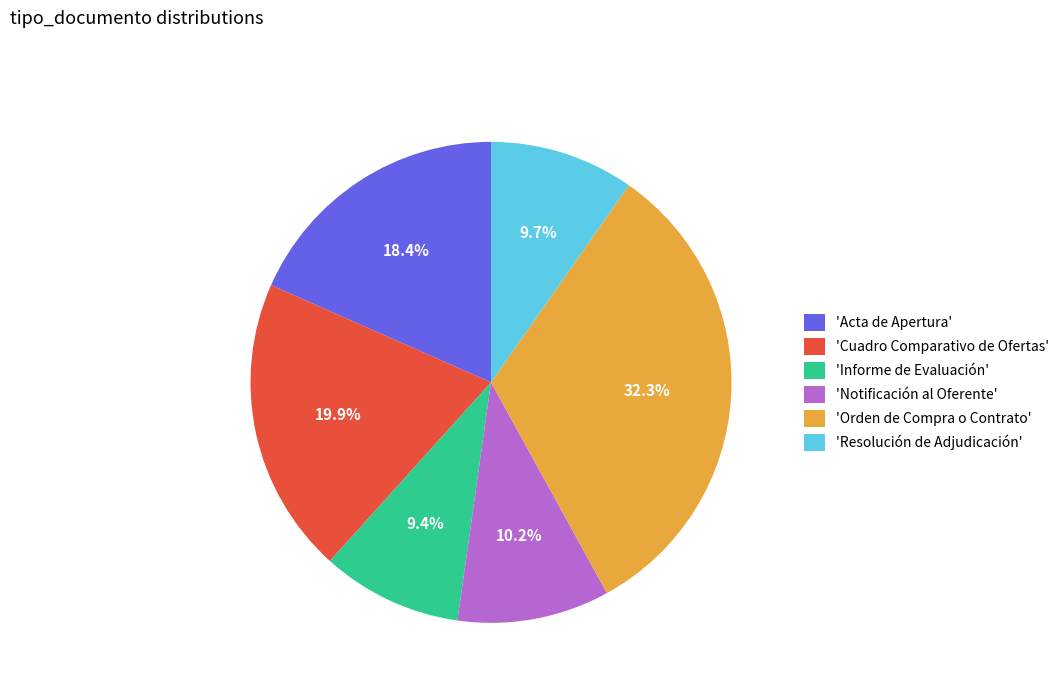

How many segments does this pie chart have?

6